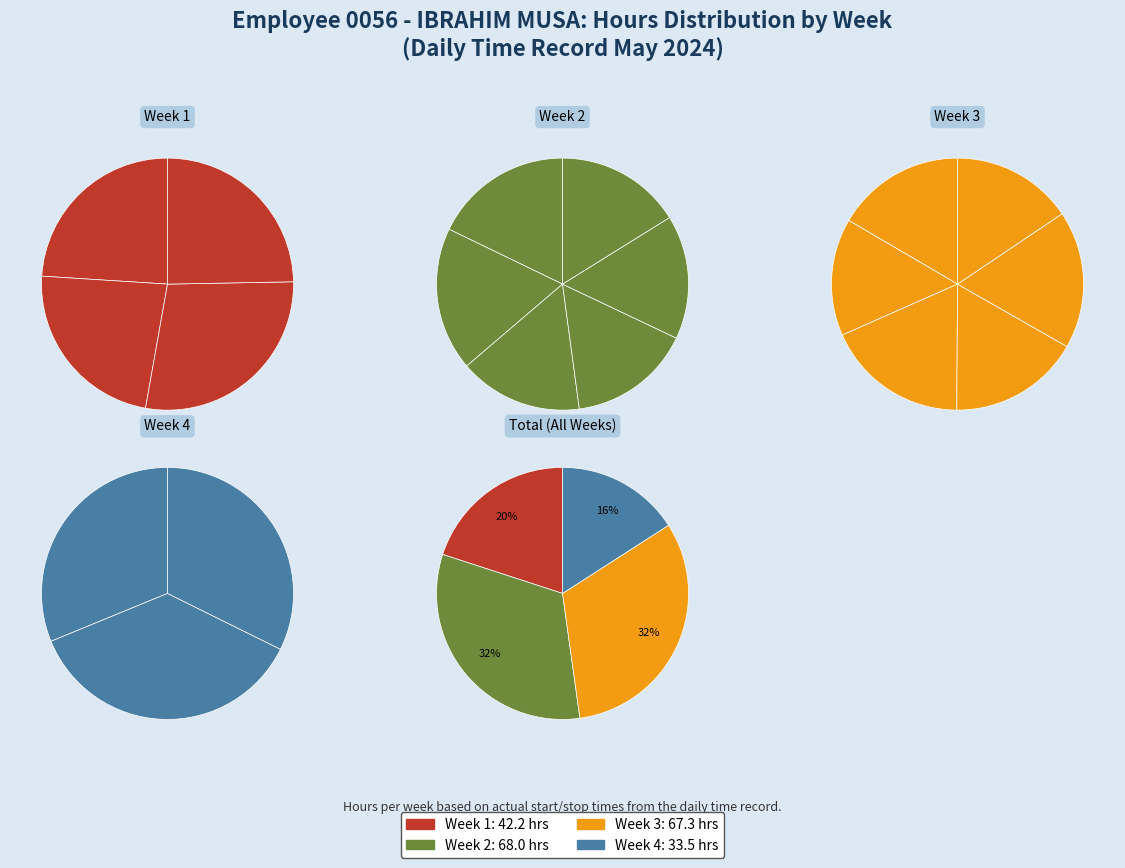

Is there a majority slice in this chart?

No